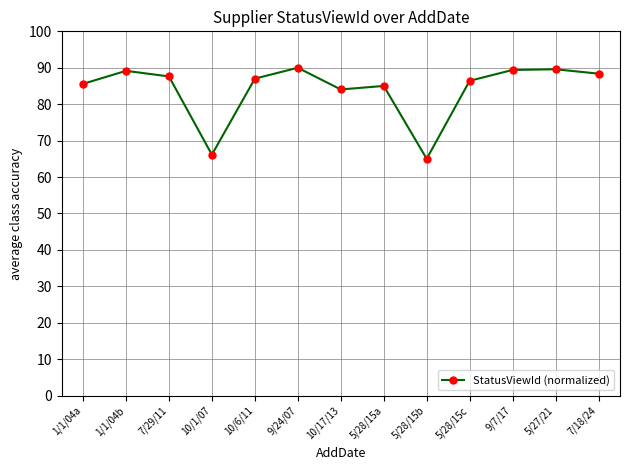

The chart shows a value of 87.6 at 7/29/11. True or false?

True